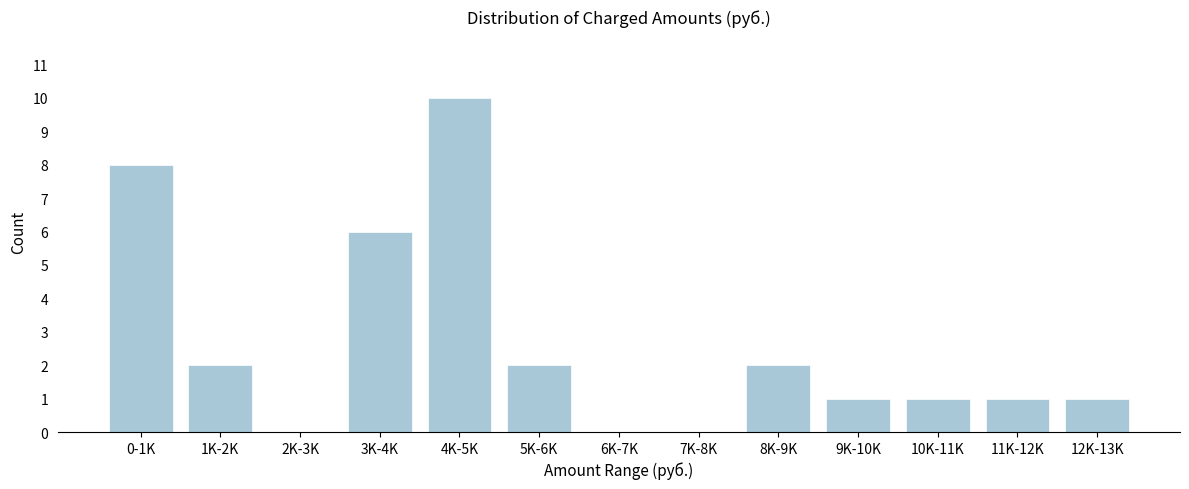

Reading right to left, extract all data points from this chart.

12K-13K=1	11K-12K=1	10K-11K=1	9K-10K=1	8K-9K=2	7K-8K=0	6K-7K=0	5K-6K=2	4K-5K=10	3K-4K=6	2K-3K=0	1K-2K=2	0-1K=8